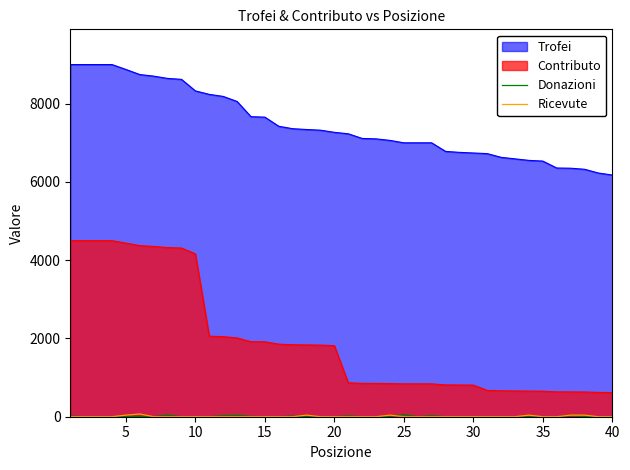

Where do Donazioni and Ricevute first cross each other?

16 and 17